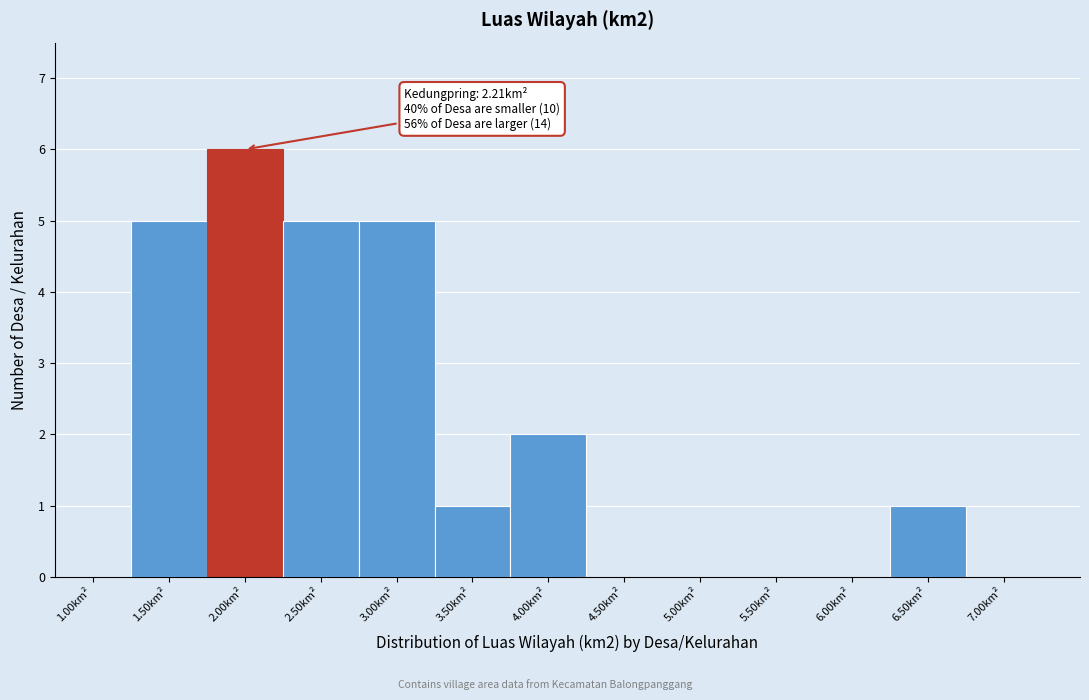

Which range on the x-axis has the tallest bar?

1.75 to 2.25